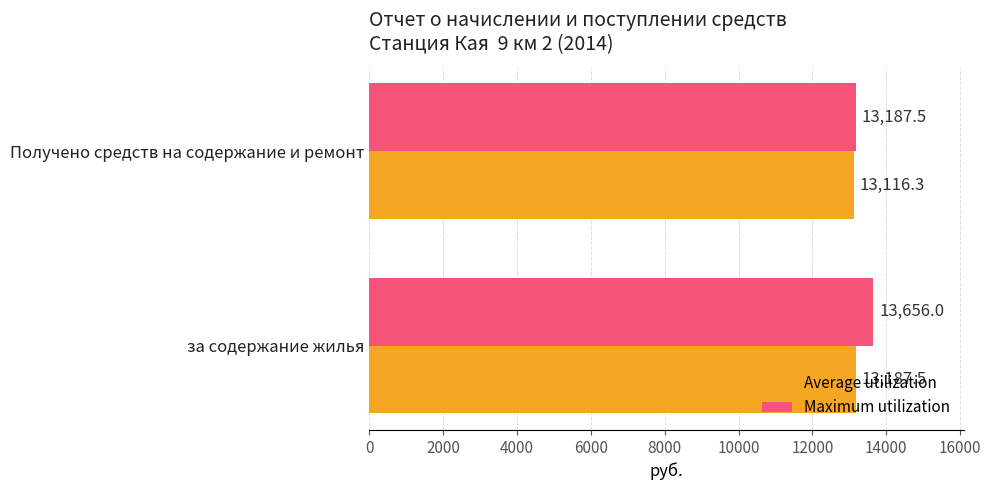

Rank the categories by Average utilization value from highest to lowest.

за содержание жилья, Получено средств на содержание и ремонт